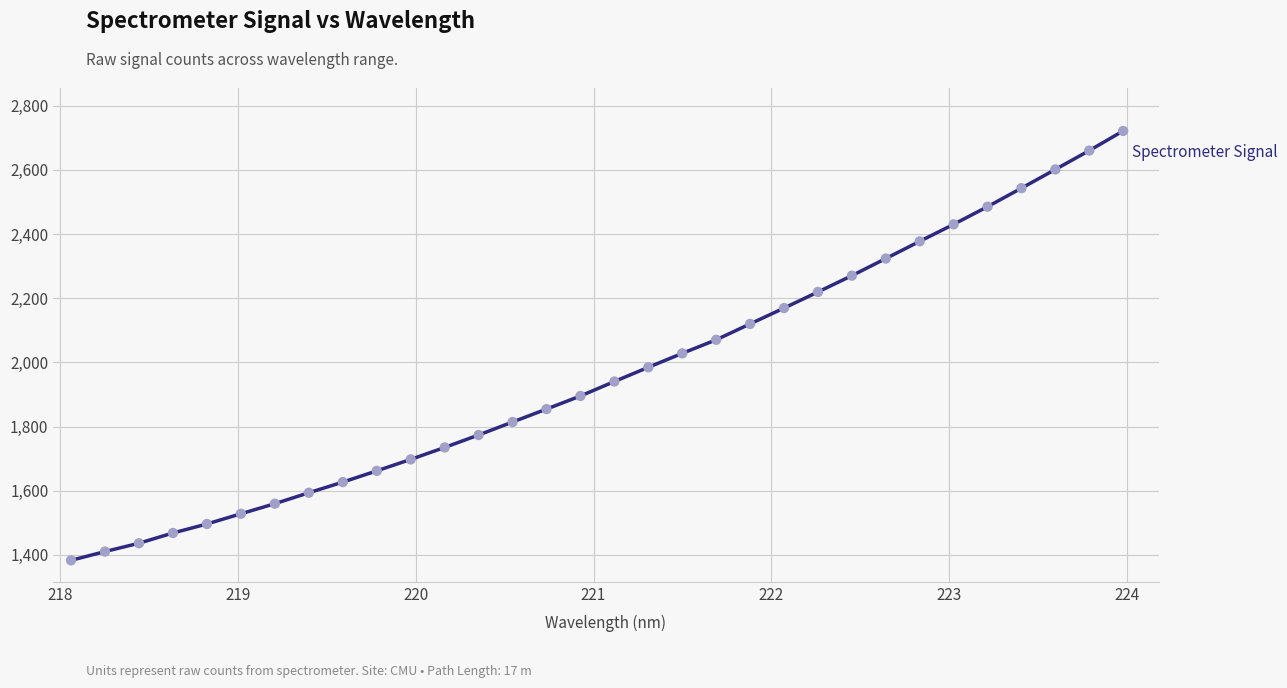

What is the minimum value shown in the chart?

1382.9